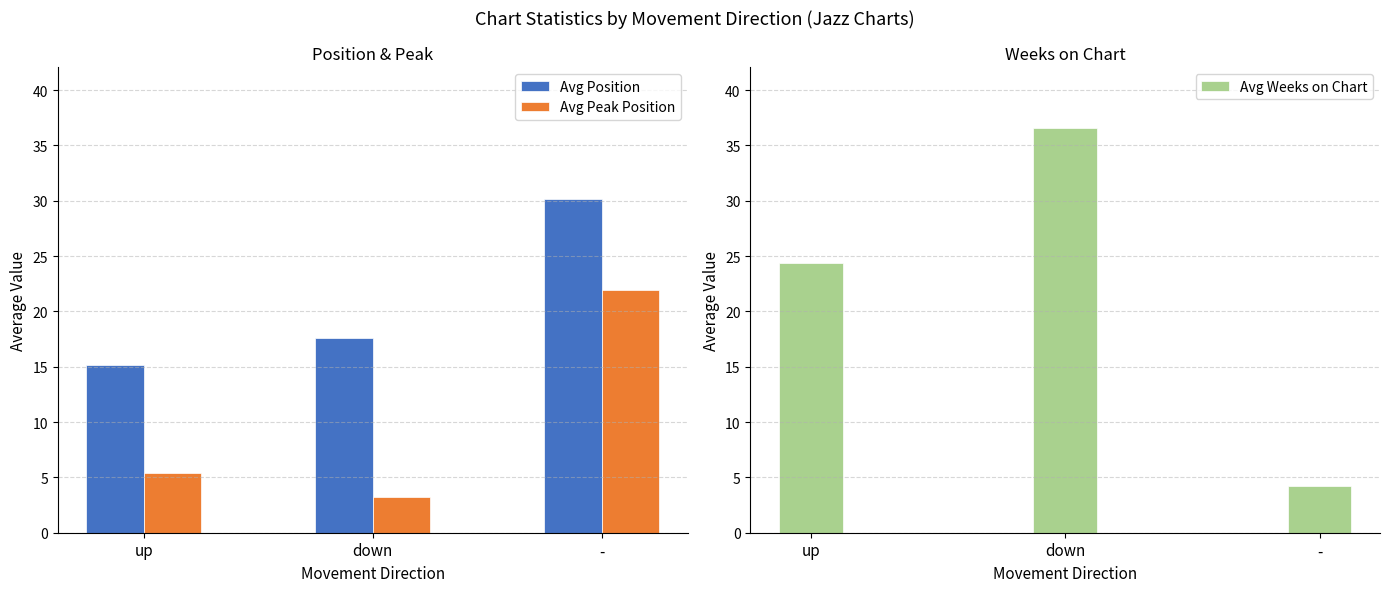

Which label corresponds to the smallest value in the chart?

down